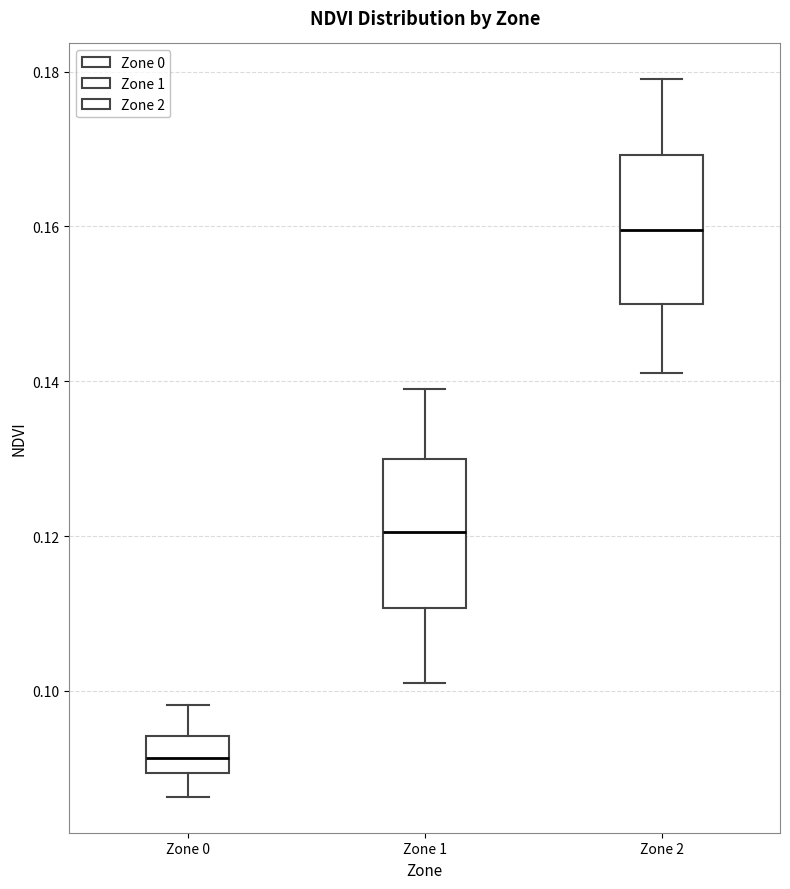

Which box has the lowest median line?

Zone 0